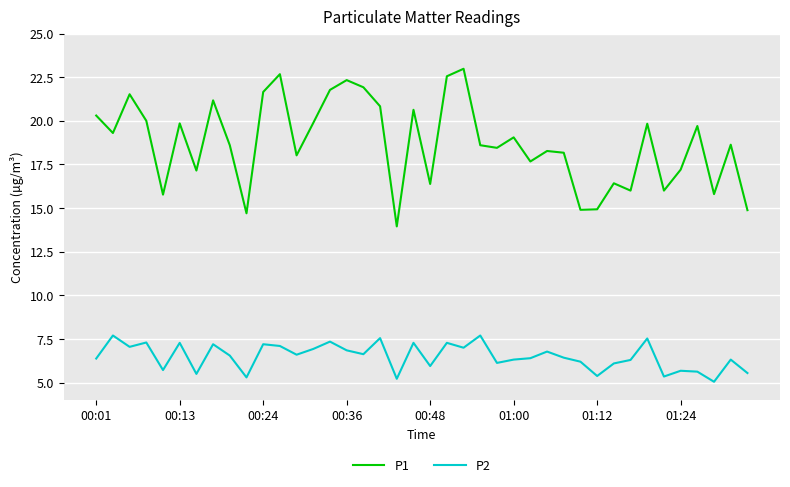

Does the chart have visible grid lines?

Yes